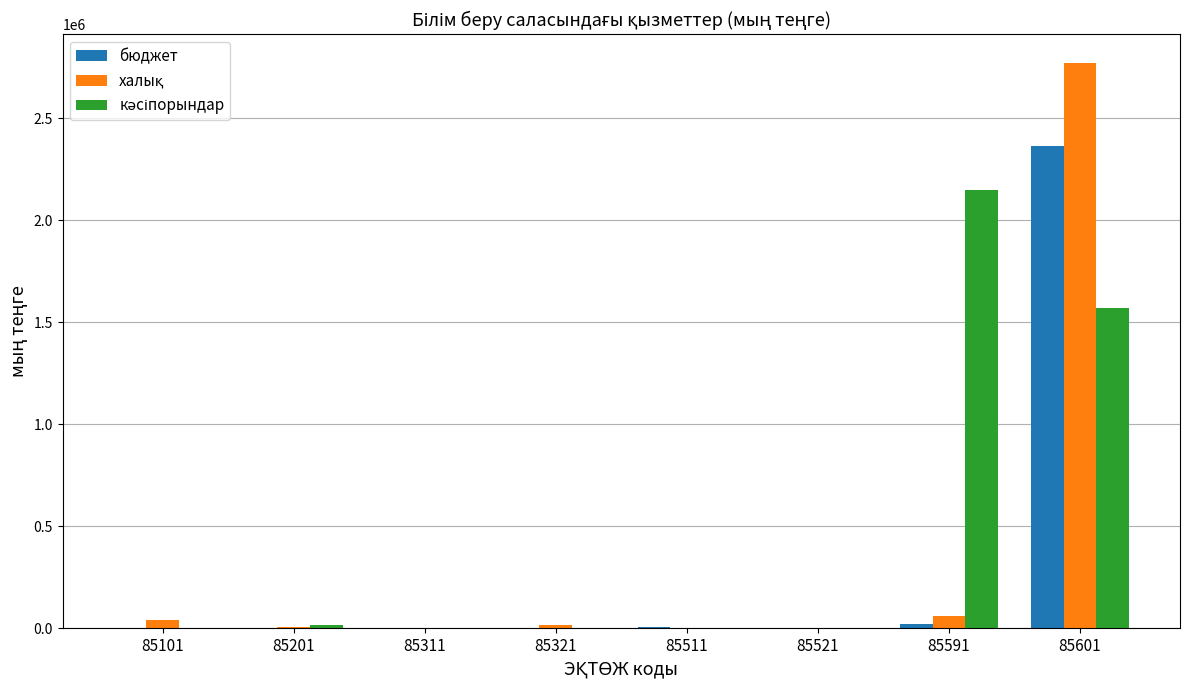

True or false: бюджет has a value of 2365732 at 85601.

True